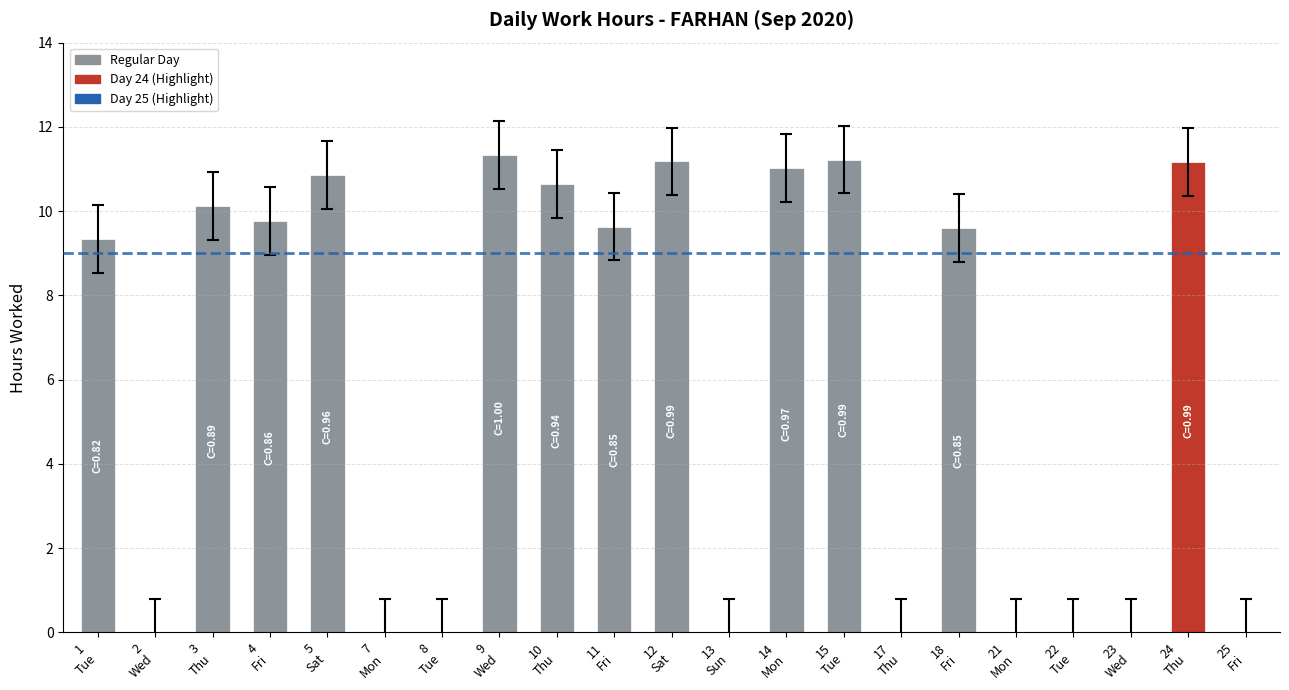

Reading left to right, transcribe all the data shown in this chart.

9.3	0.0	10.1	9.8	10.9	0.0	0.0	11.3	10.6	9.6	11.2	0.0	11.0	11.2	0.0	9.6	0.0	0.0	0.0	11.2	0.0